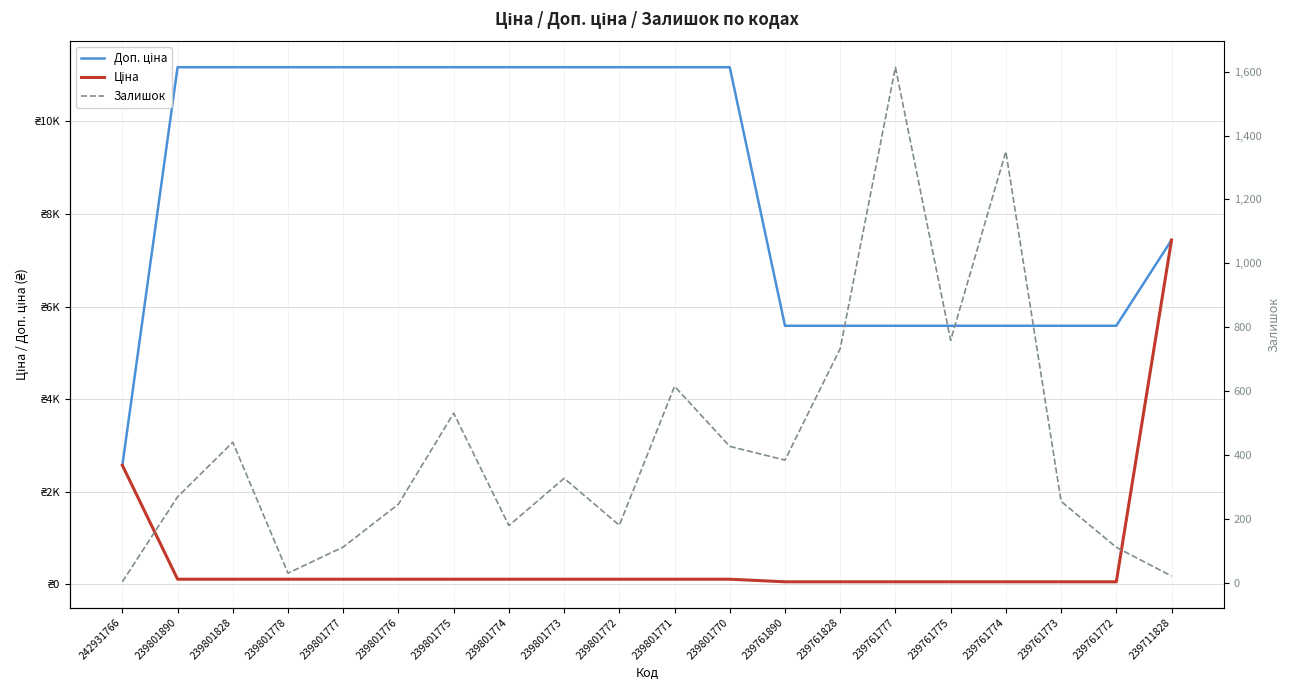

Where do Доп. ціна and Ціна first cross each other?

242931766 and 239801890